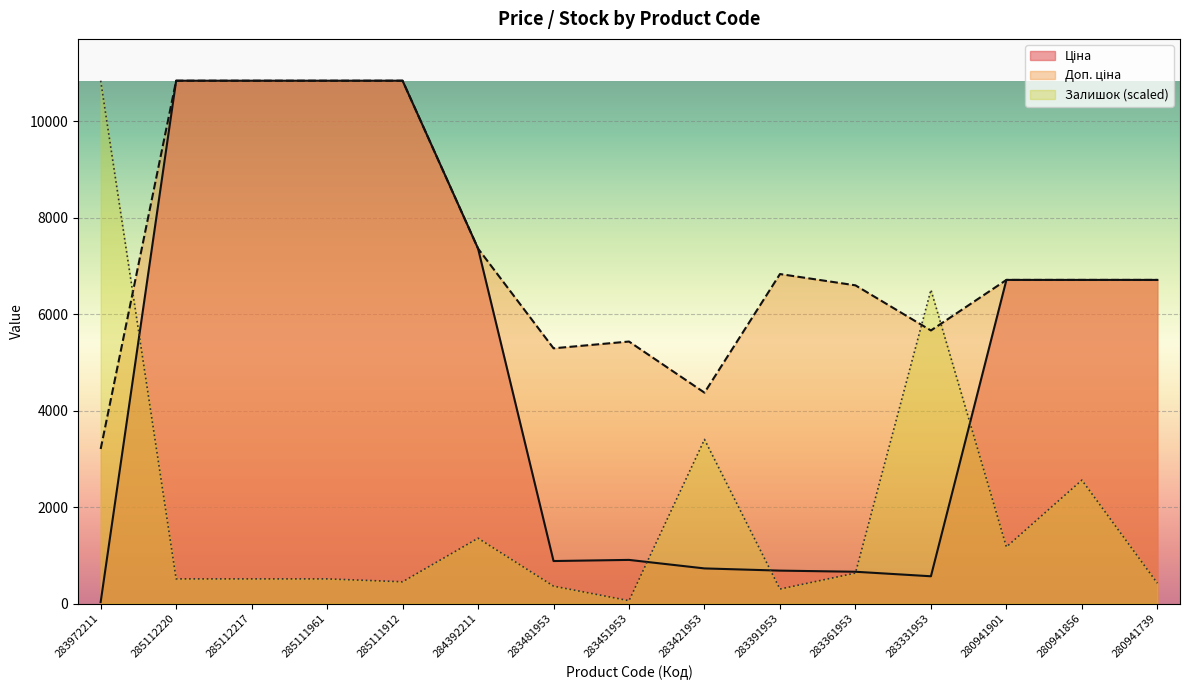

What is the difference between the maximum and second lowest values in the Залишок series?

10539.0